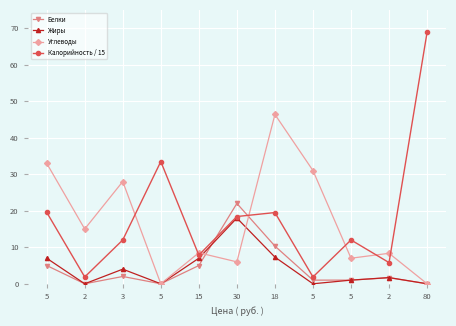

Which category has the lowest value in the Белки series?

2